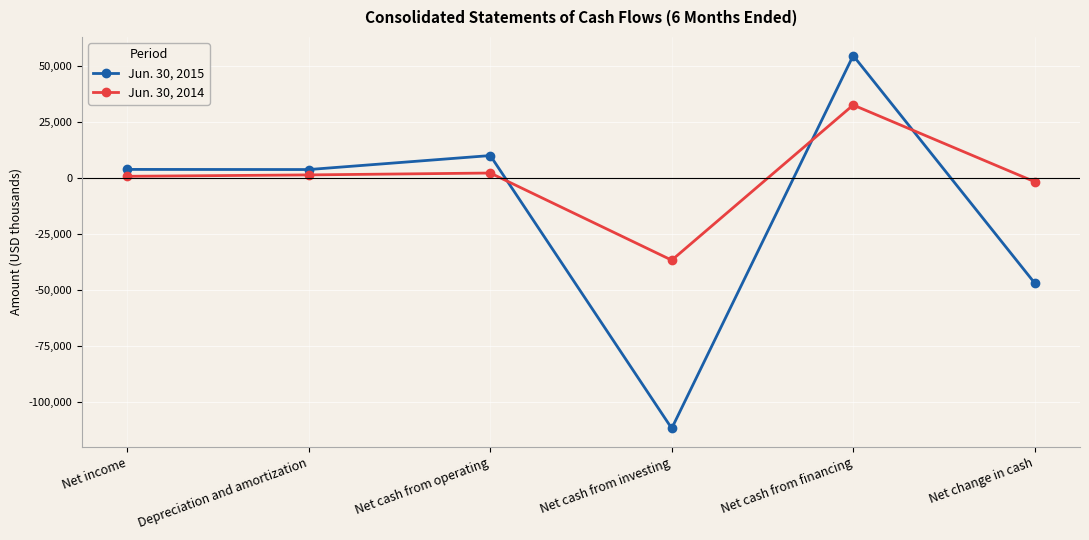

Is the value of Jun. 30, 2014 at Net cash from investing greater than the value of Jun. 30, 2015 at Net income?

No